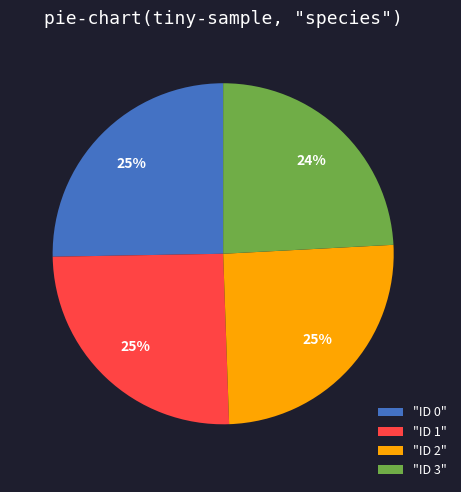

Is it true that "ID 3" is 24% of the pie?

True